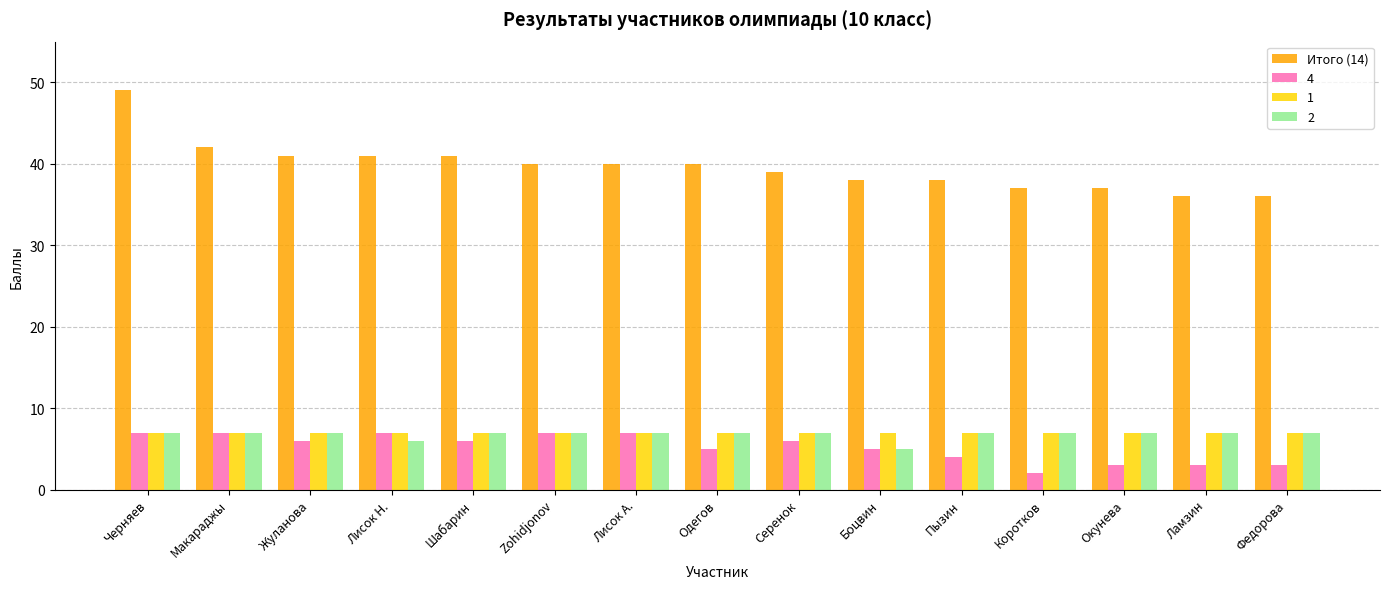

What is the sum of the Итого (14) values at Лисок Н. and Коротков?

78